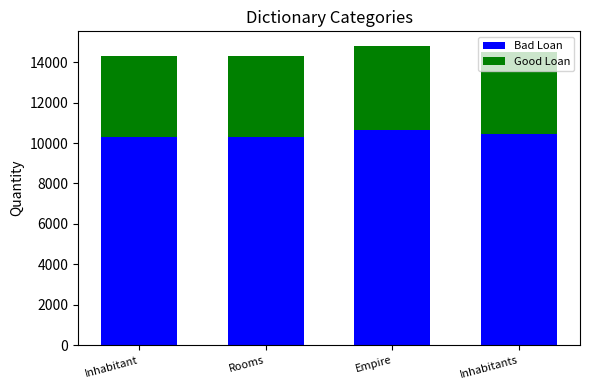

What is the highest value of the Bad Loan series?

10646